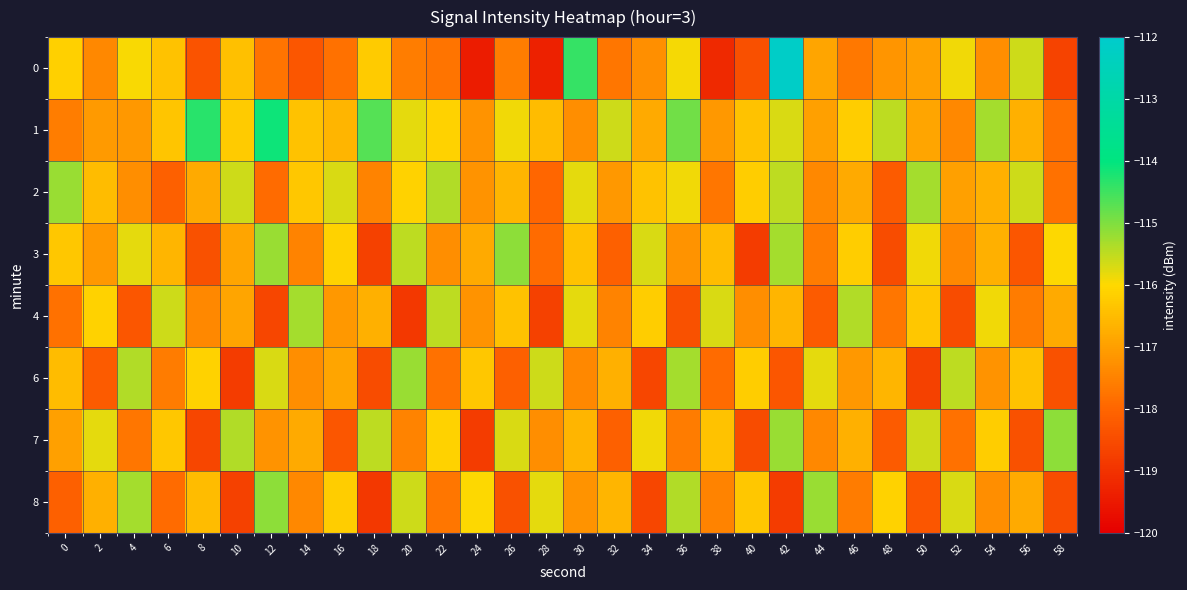

Which has a higher value, 2 or 52?

52